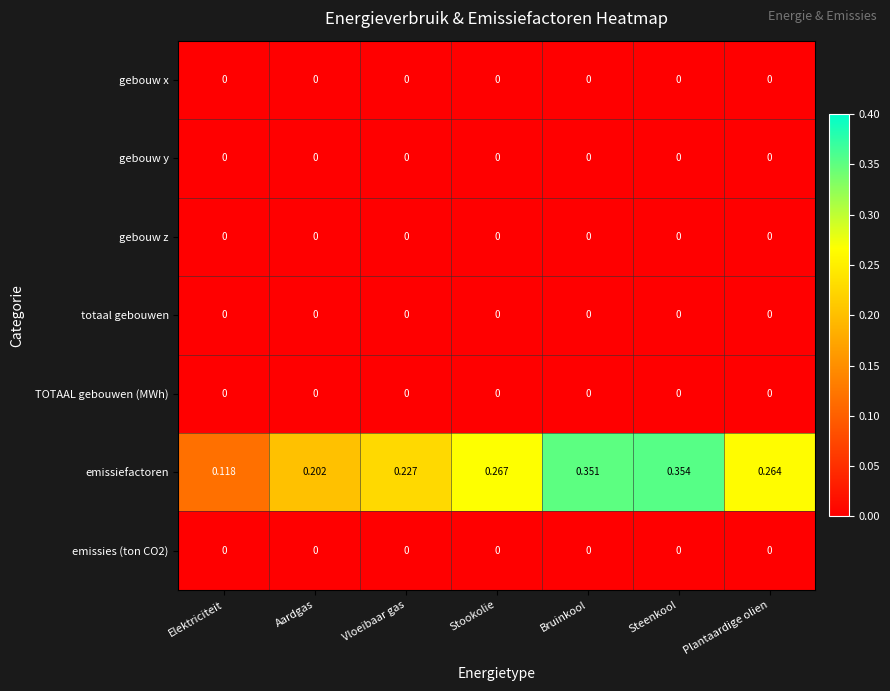

Which series changed the most between Bruinkool and Plantaardige olien?

emissiefactoren